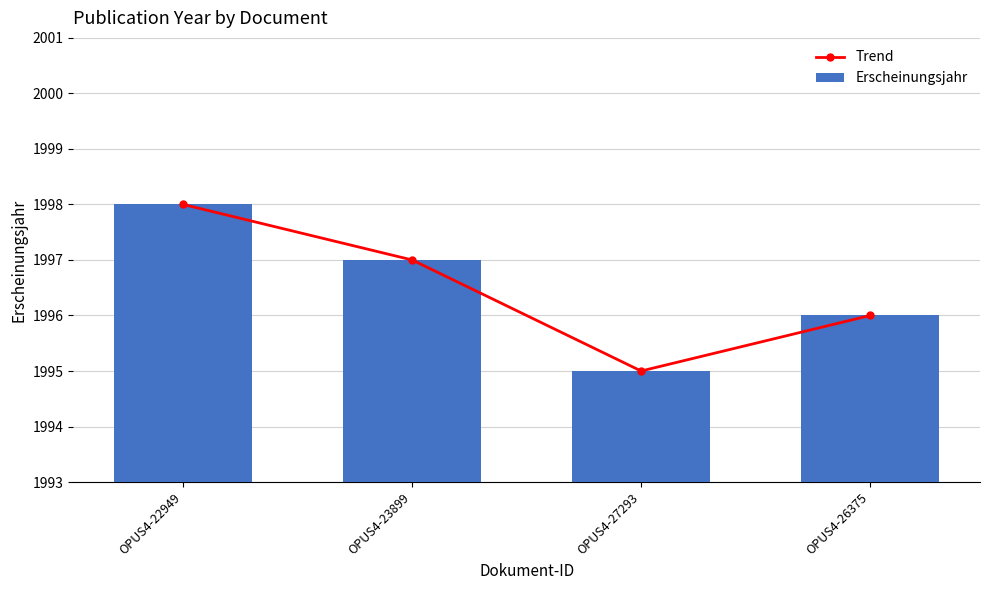

Does the chart contain stacked bars?

No